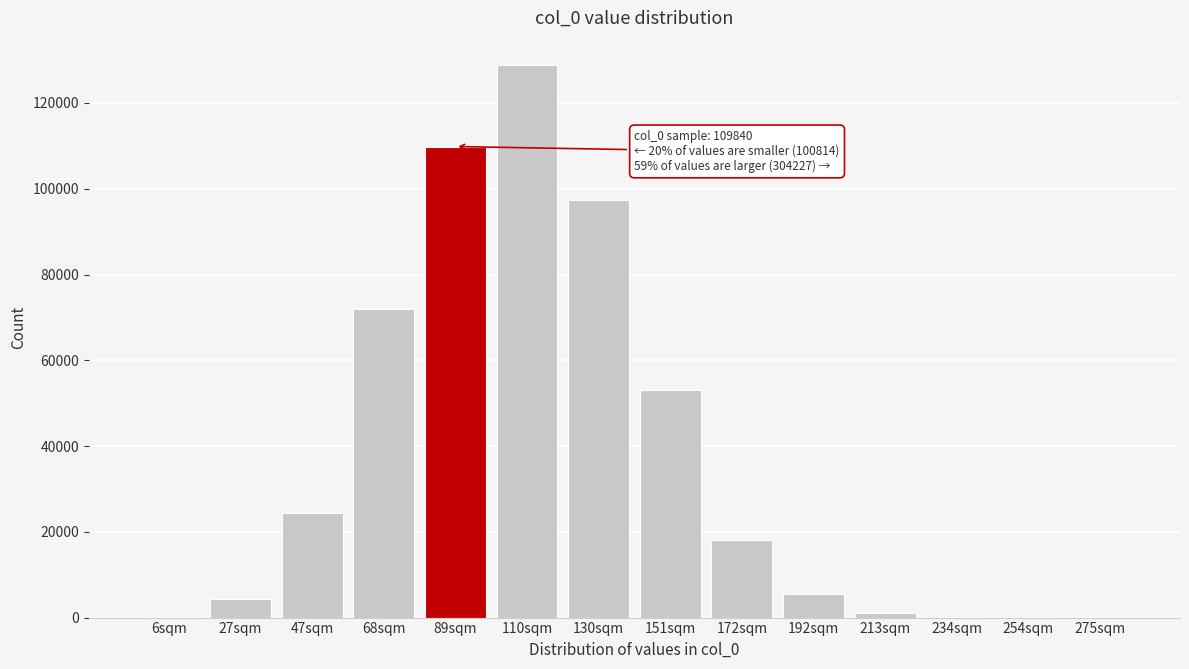

Which category has the highest value across all series?

110sqm